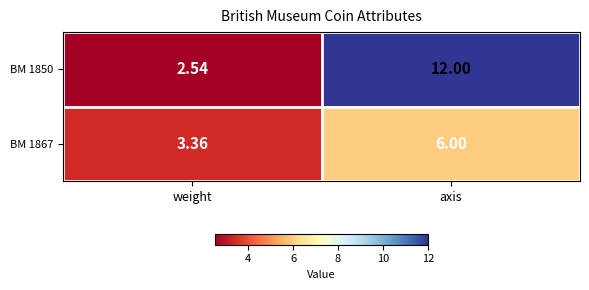

Rank the categories by BM 1867 value from highest to lowest.

axis, weight